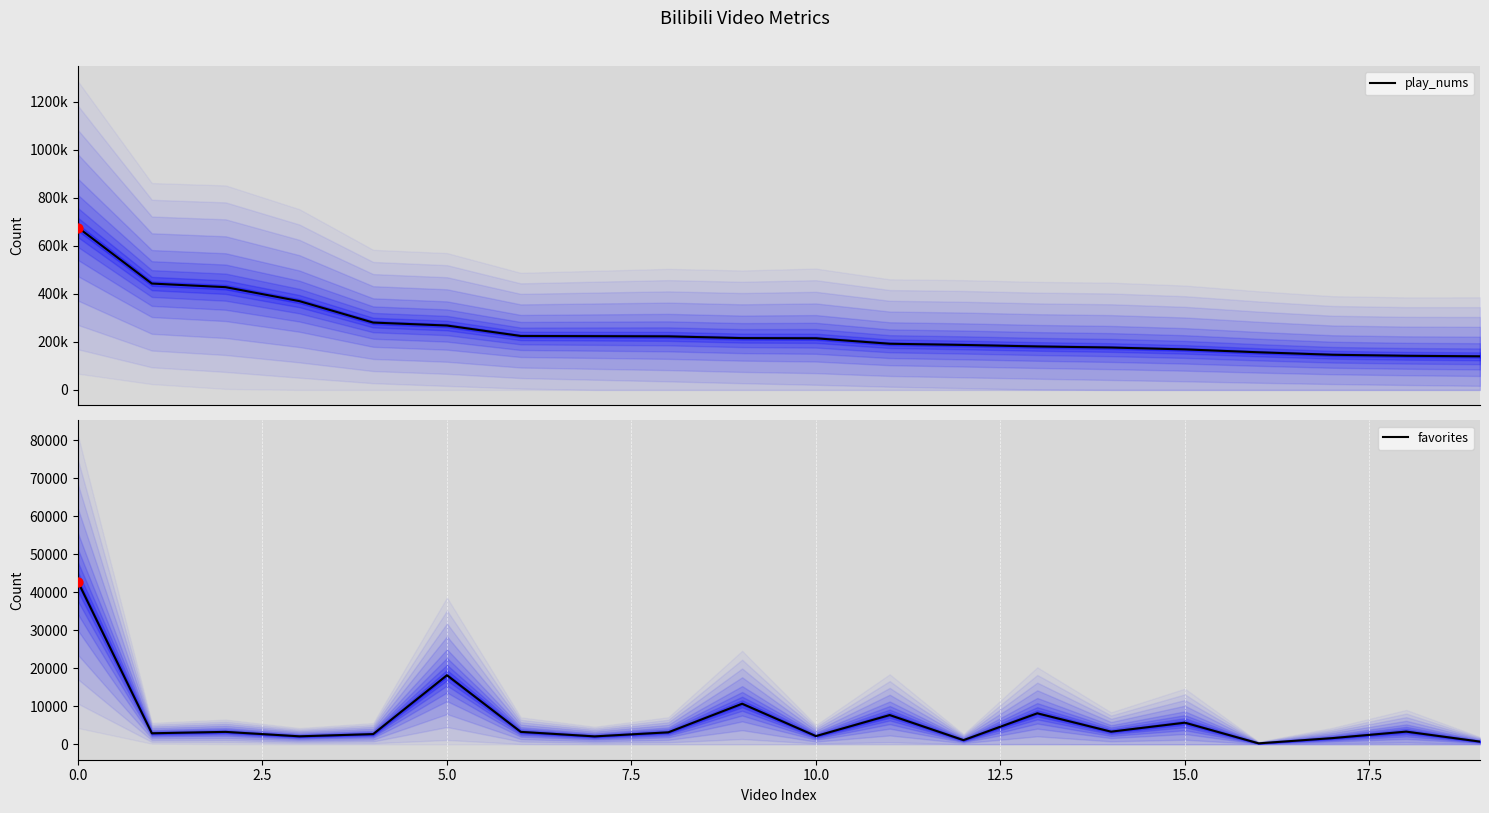

At how many categories does at least one series exceed 625255?

1